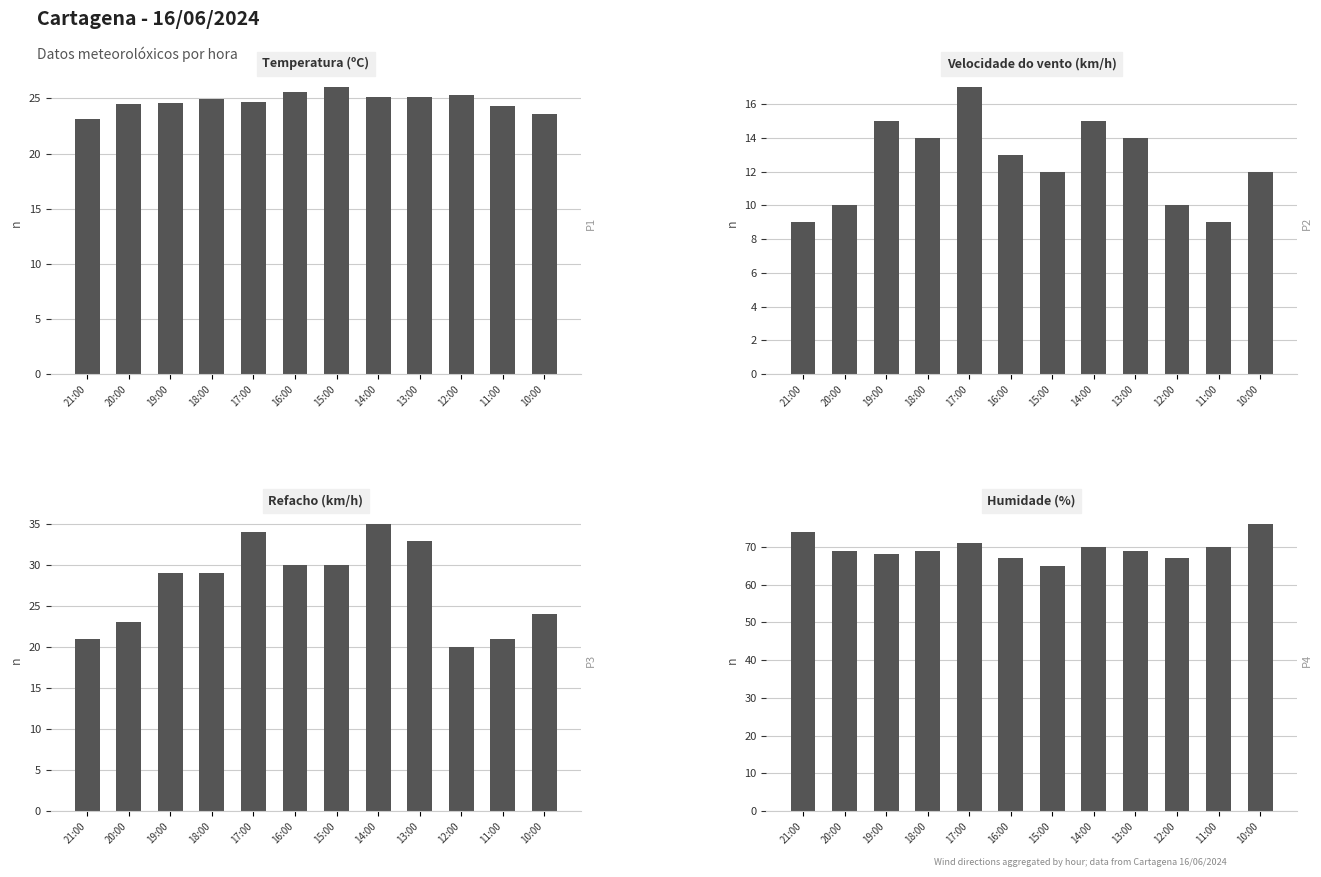

Rank the series by their maximum value, from highest to lowest.

Humidade (%), Refacho (km/h), Temperatura (ºC), Velocidade do vento (km/h)